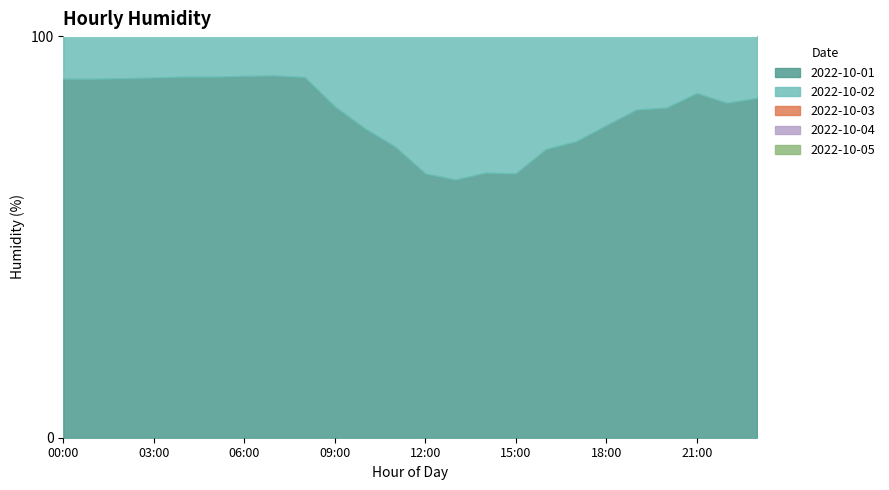

Which series has the largest total across all categories?

2022-10-01